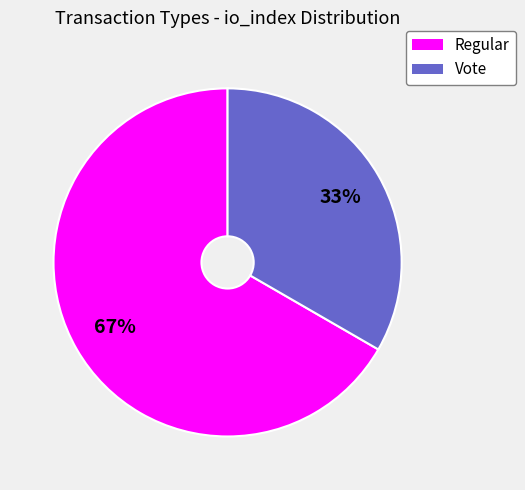

Is the sum of Regular and Vote greater than half?

Yes